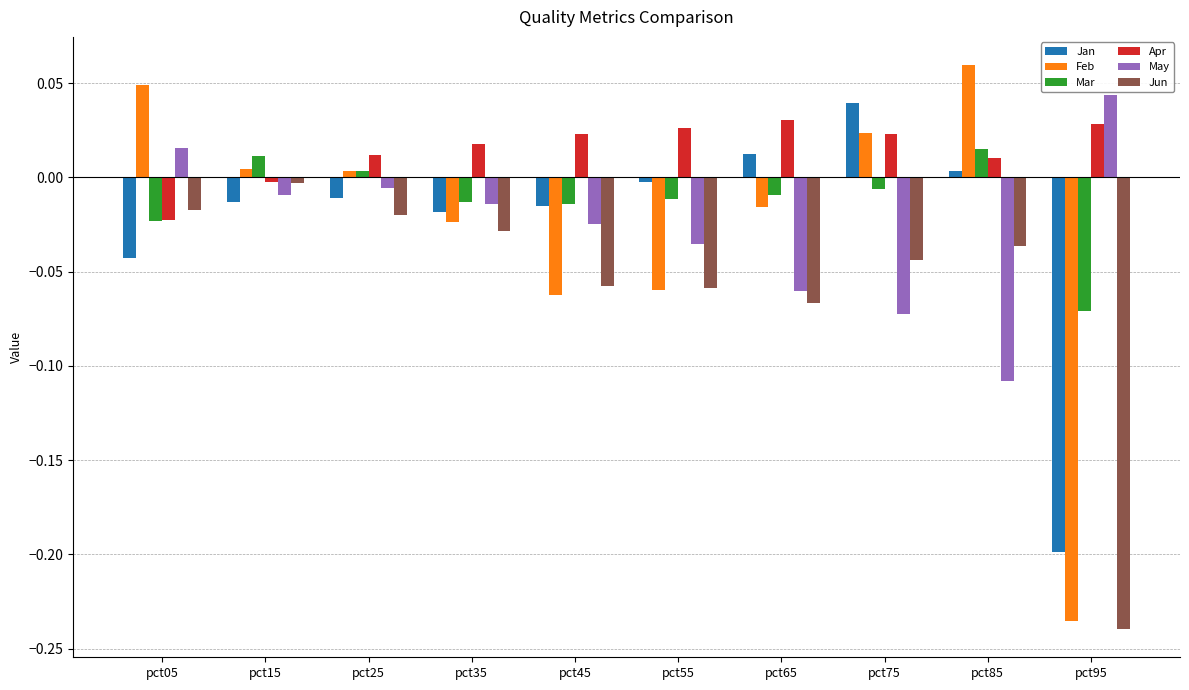

Which series has the largest range (max minus min)?

Feb